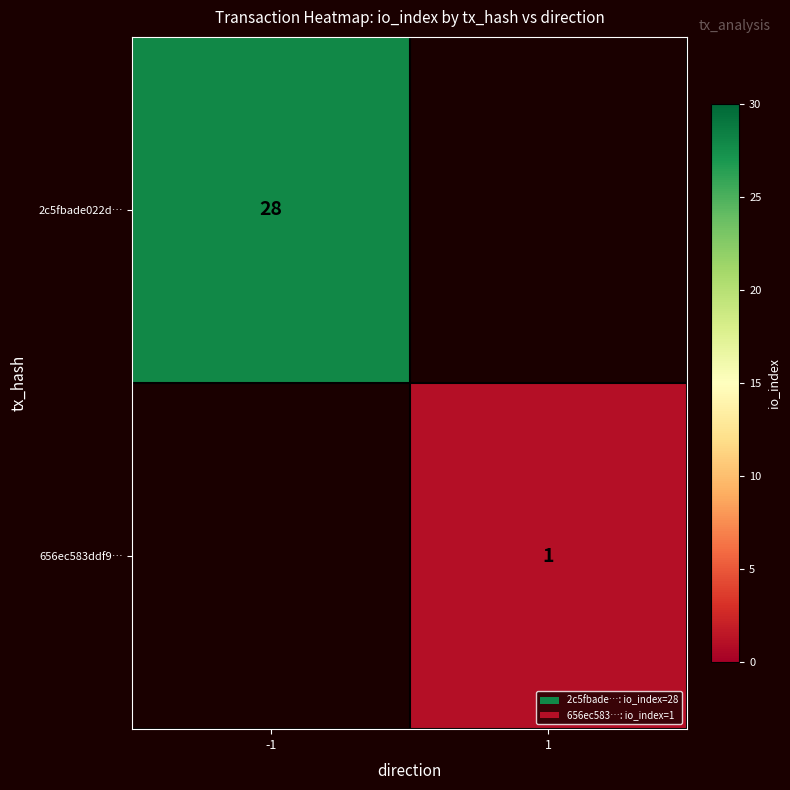

The 656ec583ddf9… series shows 0 at 1. True or false?

False